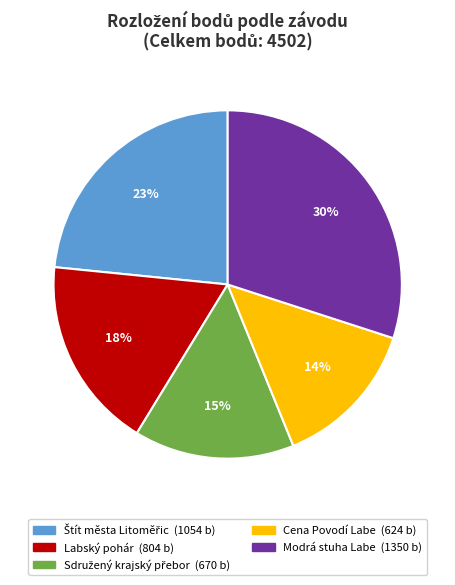

The Labský pohár slice represents 18% of the pie. True or false?

True